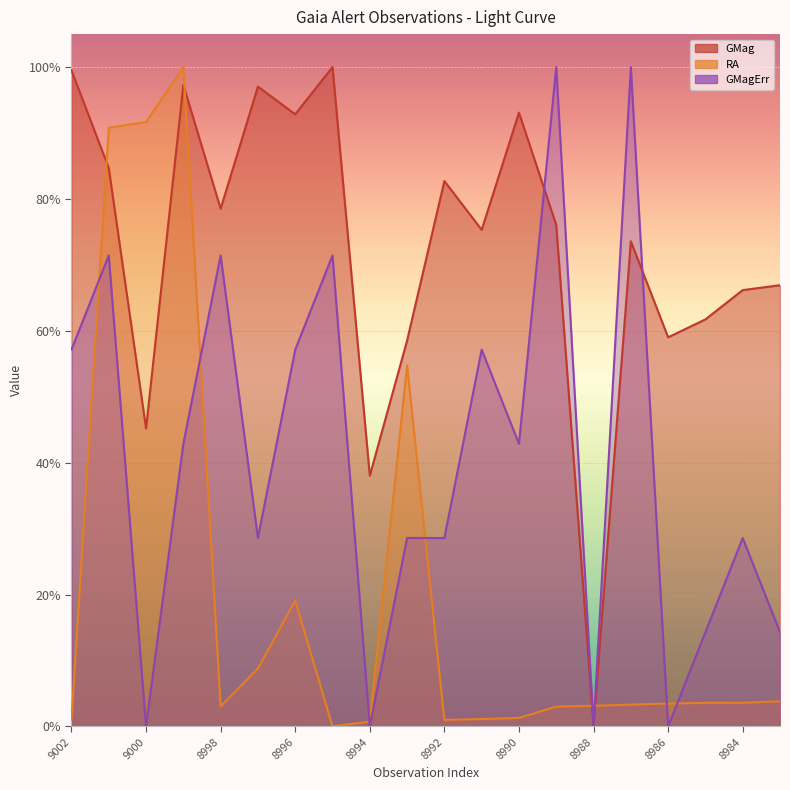

True or false: GMag and RA intersect in this chart.

True